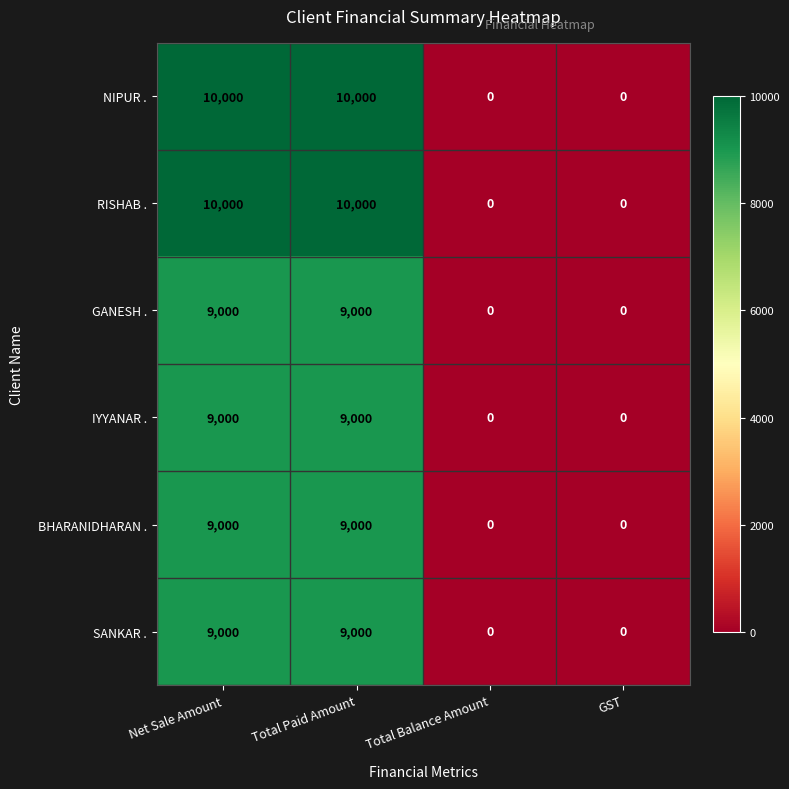

What is the sum of the GANESH . values at GST and Total Paid Amount?

9000